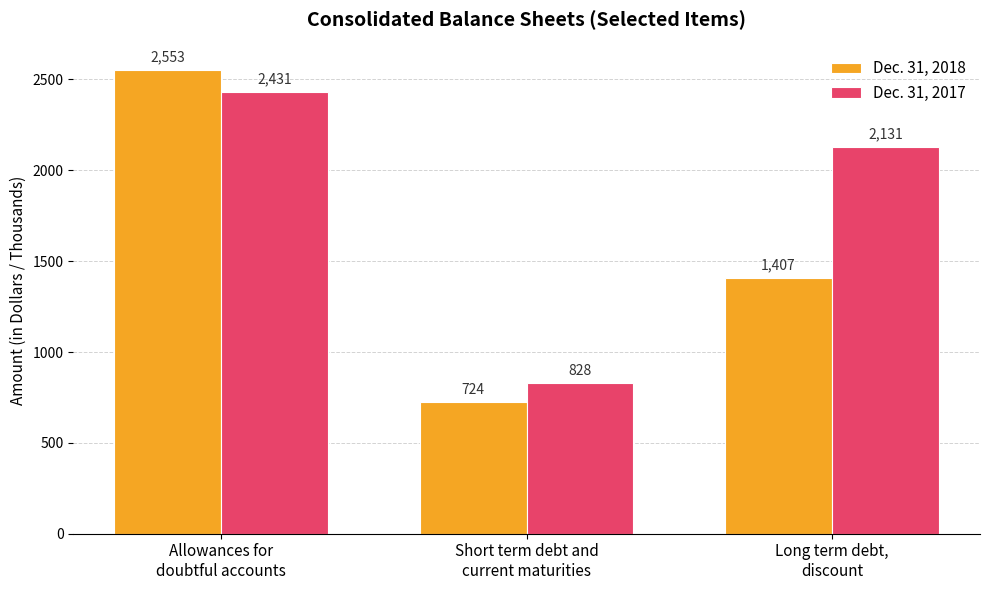

What is the greatest value displayed?

2553